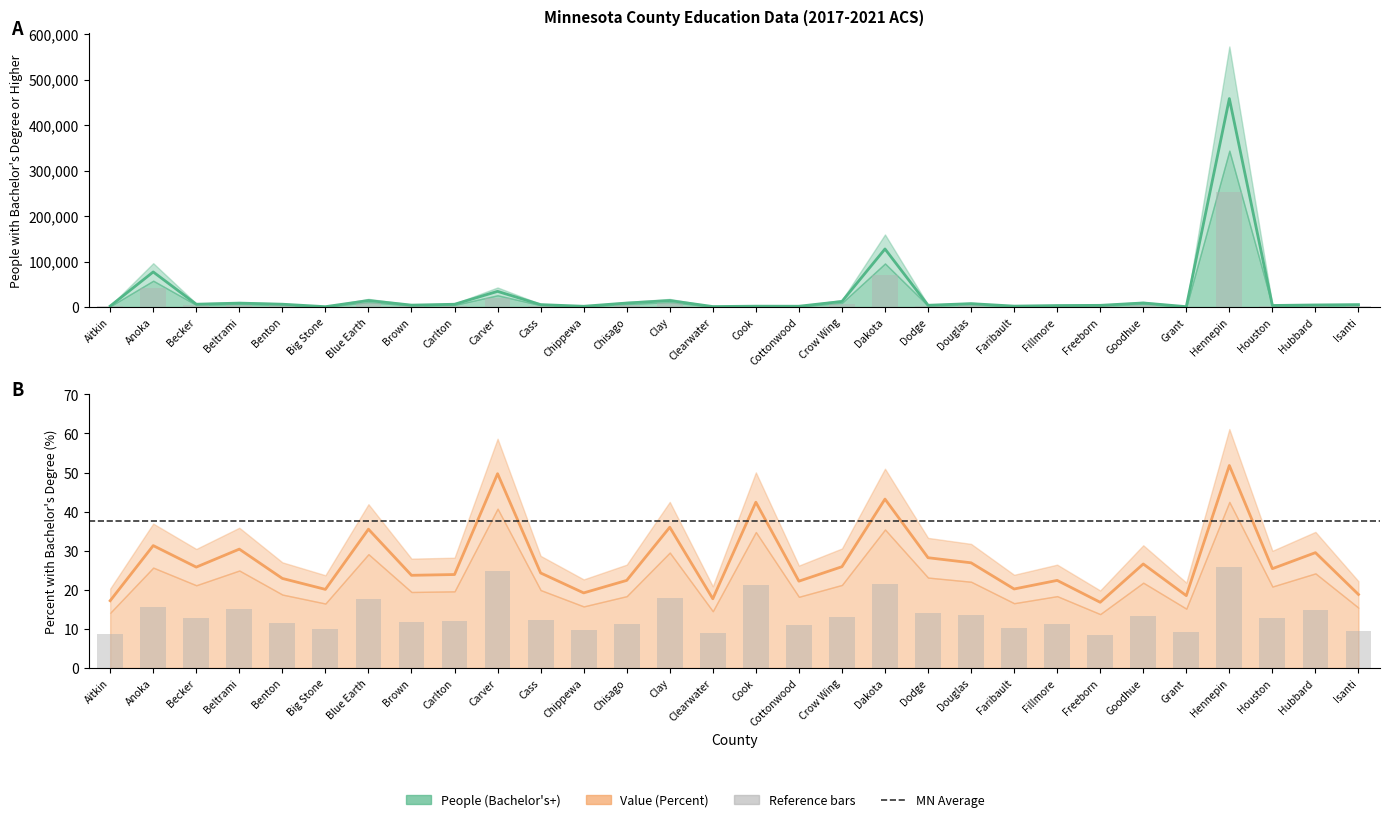

The value of People (Education: At Least Bachelors Degree) at Benton is 9494.1. True or false?

False